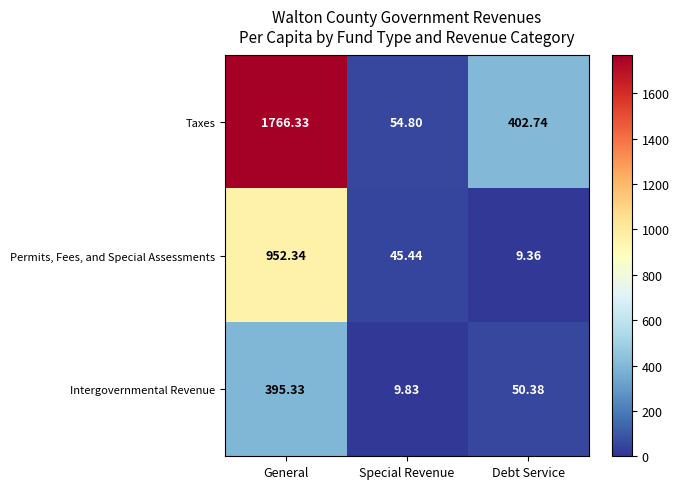

Which series has the largest total across all categories?

Taxes